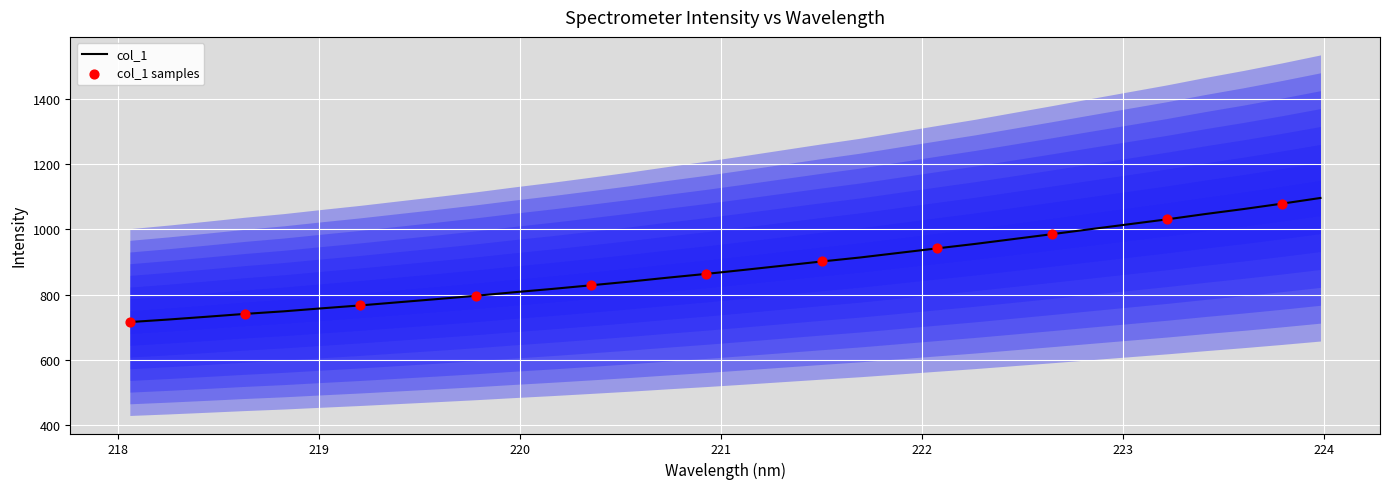

What is the maximum value for col_1?

1096.4